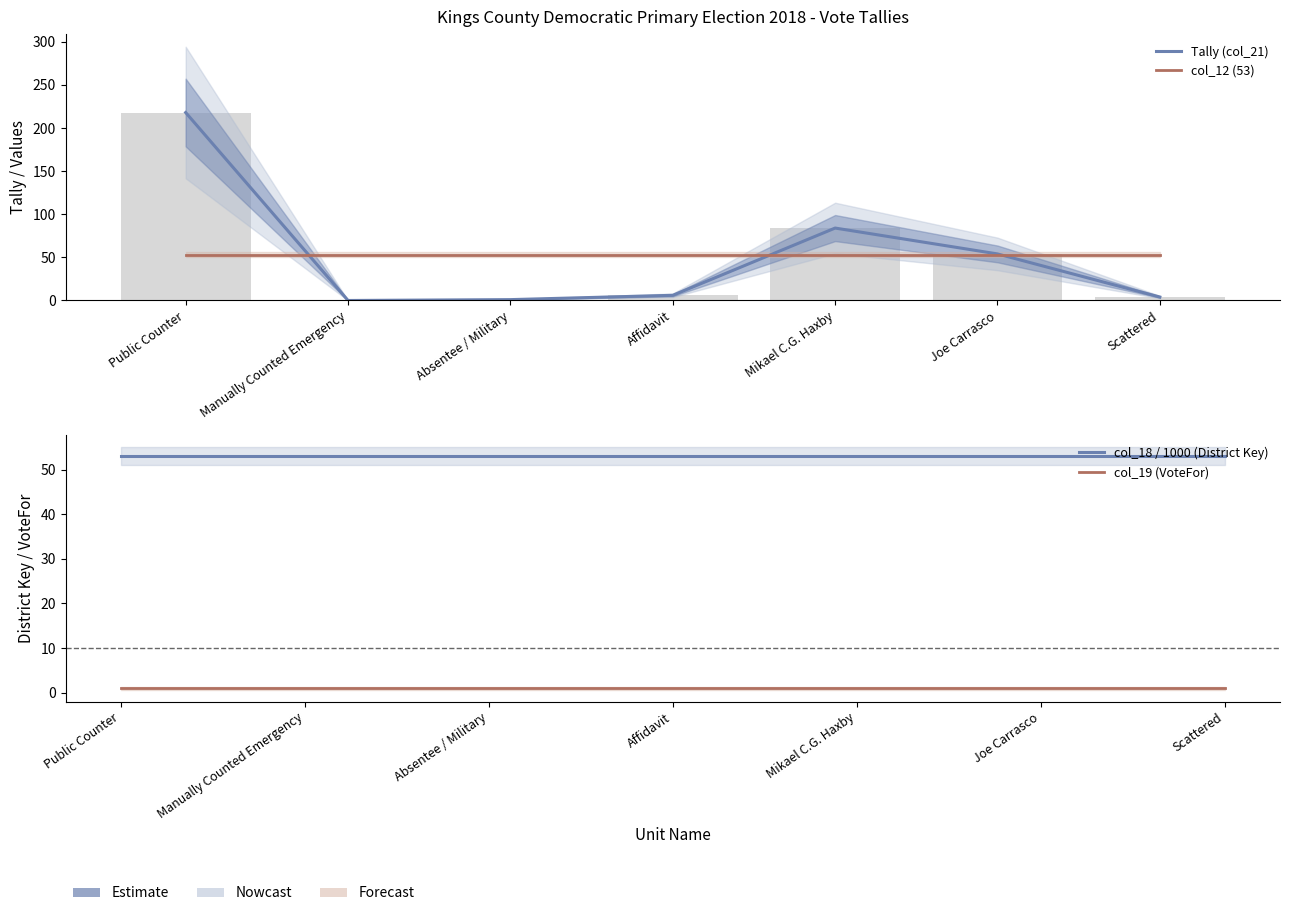

The col_19 (VoteFor) series shows 1.0 at Public Counter. True or false?

True